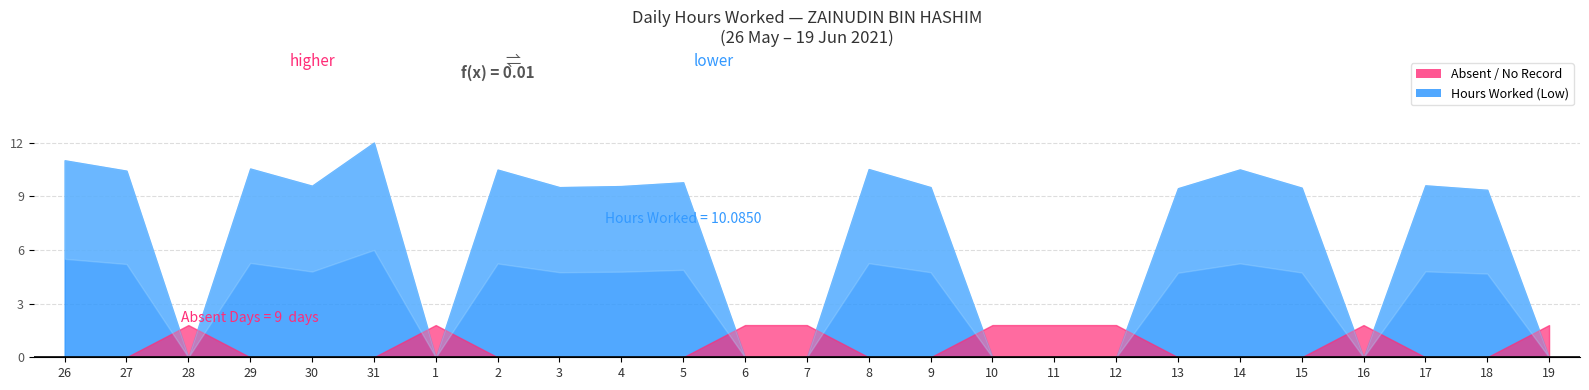

Rank the categories by value from highest to lowest.

31, 26, 29, 8, 14, 2, 27, 5, 17, 30, 4, 3, 9, 15, 13, 18, 28, 1, 6, 7, 10, 11, 12, 16, 19